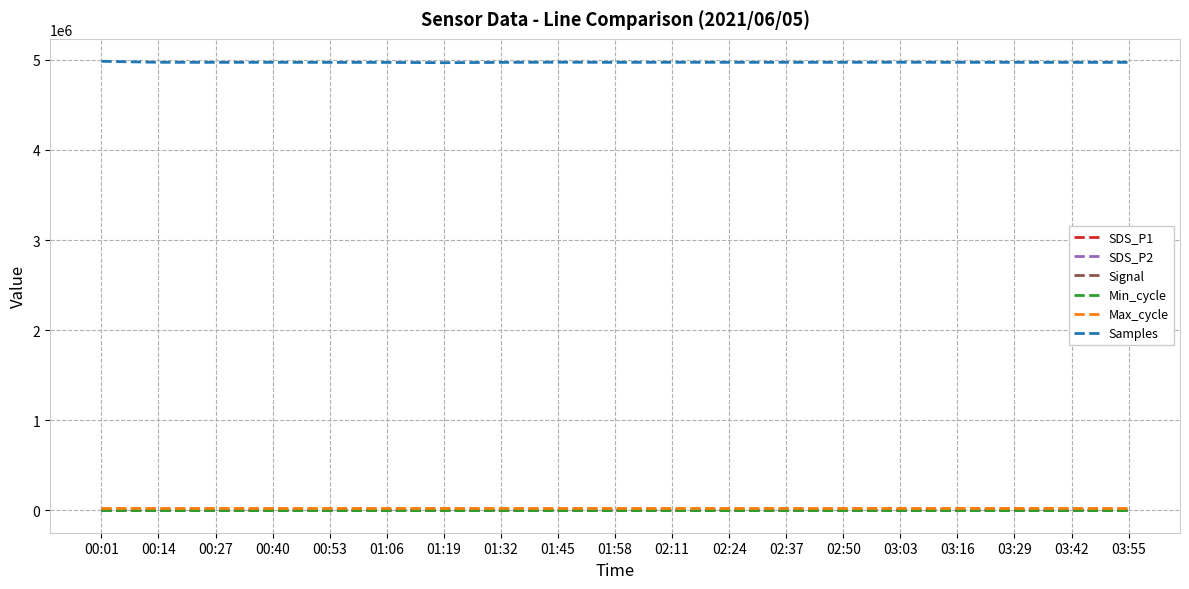

How many lines are shown in the chart?

6